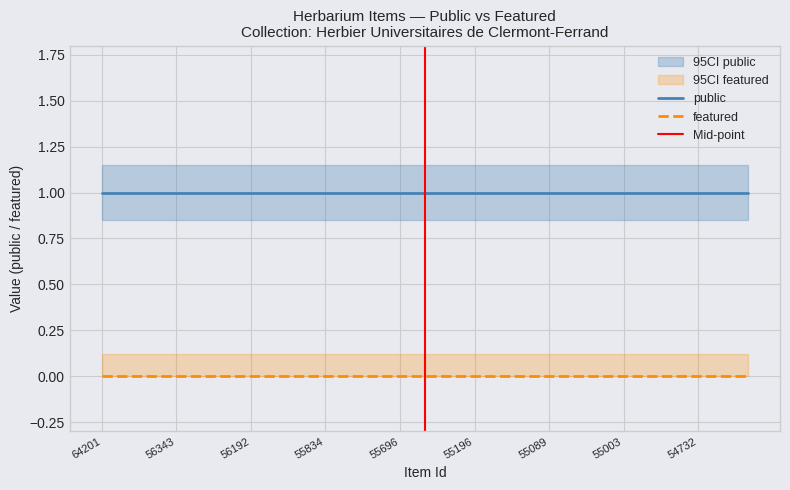

True or false: featured has a value of 0 at 55137.

True